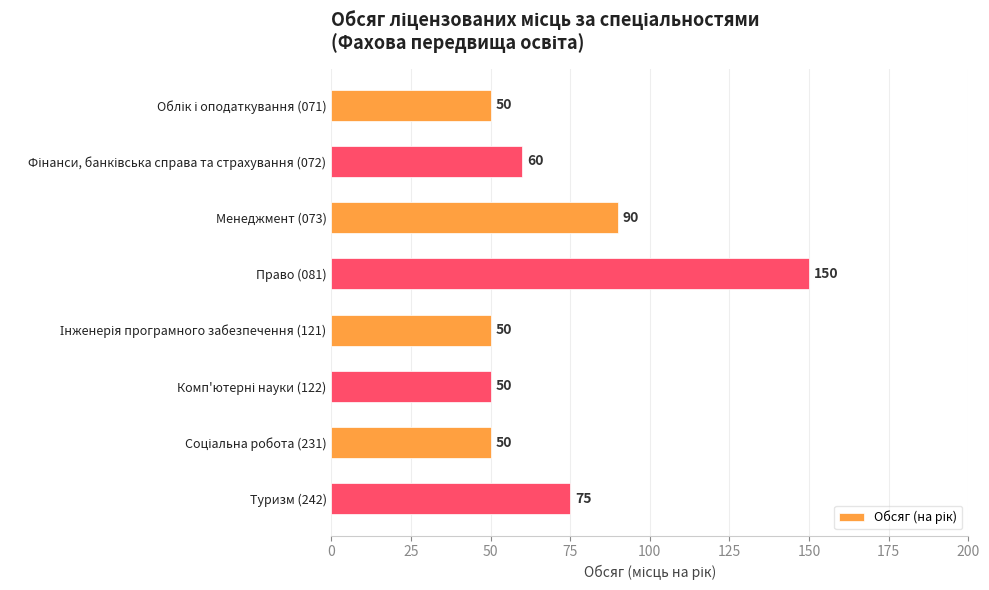

Reading bottom to top, extract all data points from this chart.

75	50	50	50	150	90	60	50